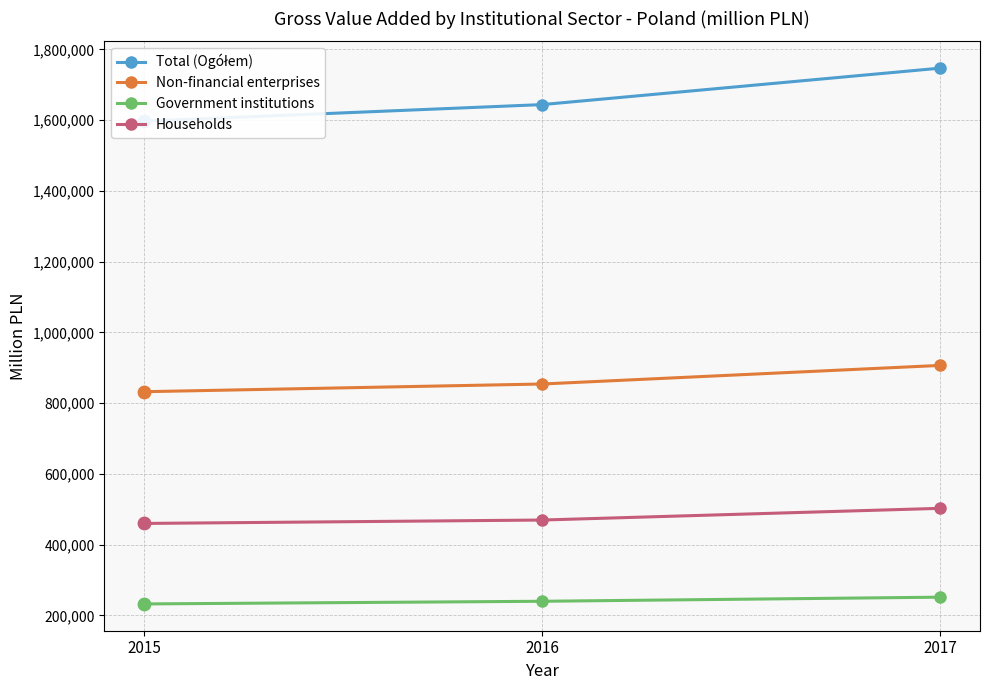

What are all the series names shown in the legend?

Total (Ogółem), Non-financial enterprises, Government institutions, Households